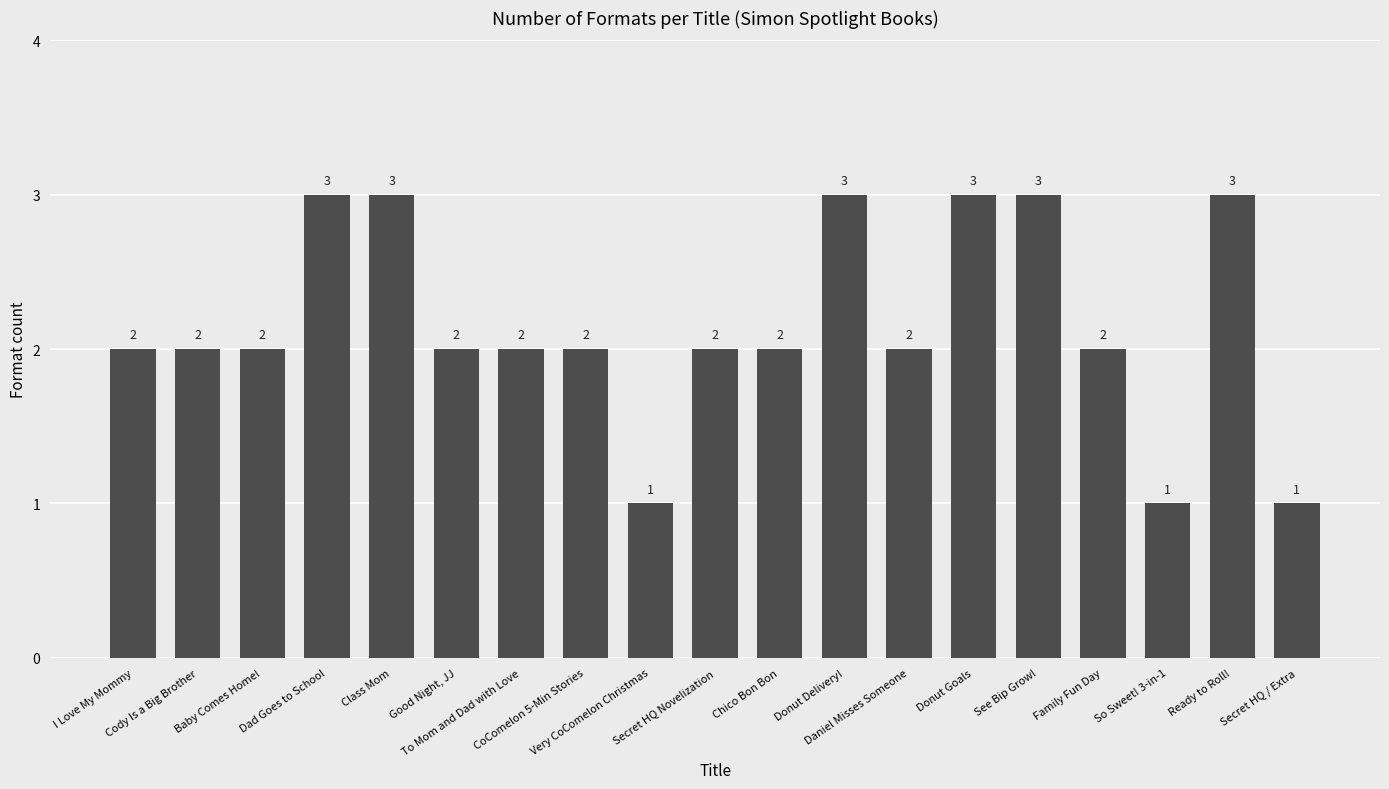

What is the value of the 13th bar from the left?

2